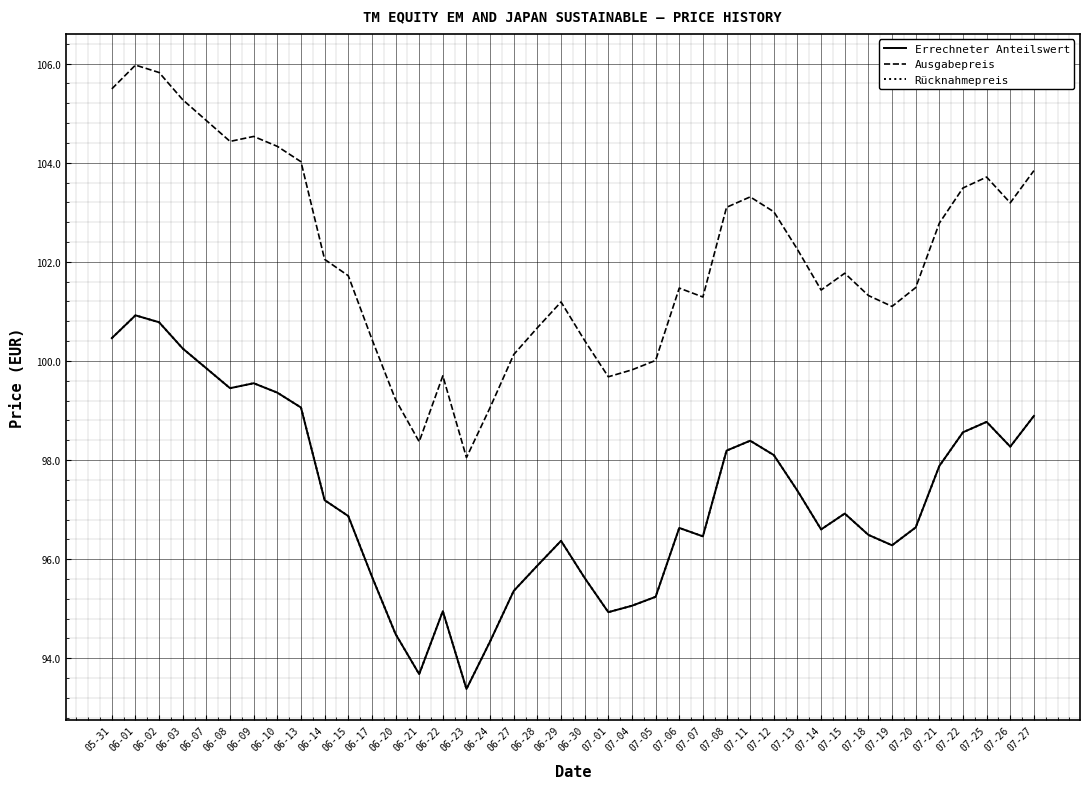

Is this an area chart (filled region under the line)?

No